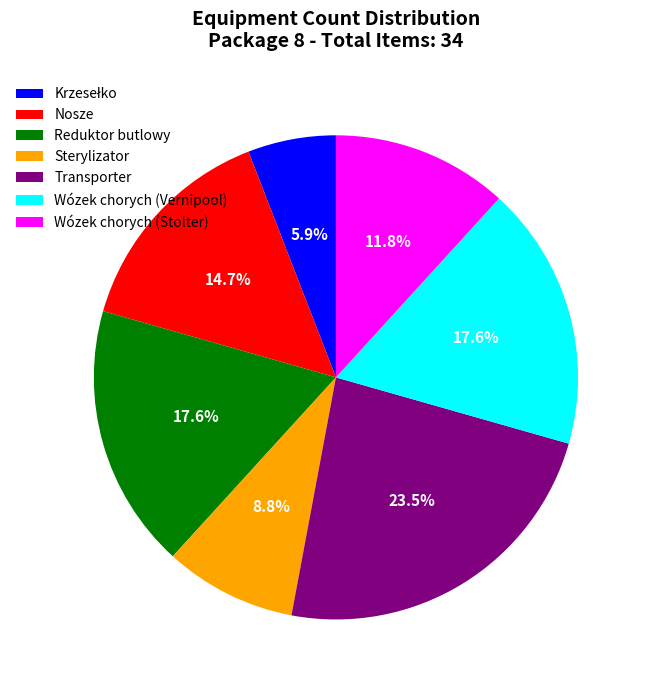

To the nearest percent, what is the difference between the Wózek chorych (Vernipool) and Transporter slice percentages?

6%